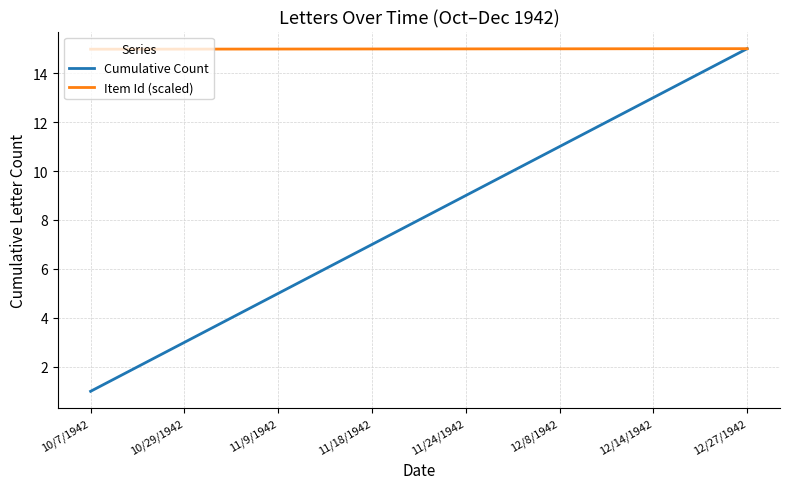

What is the lowest value of the Cumulative Count series?

1.0